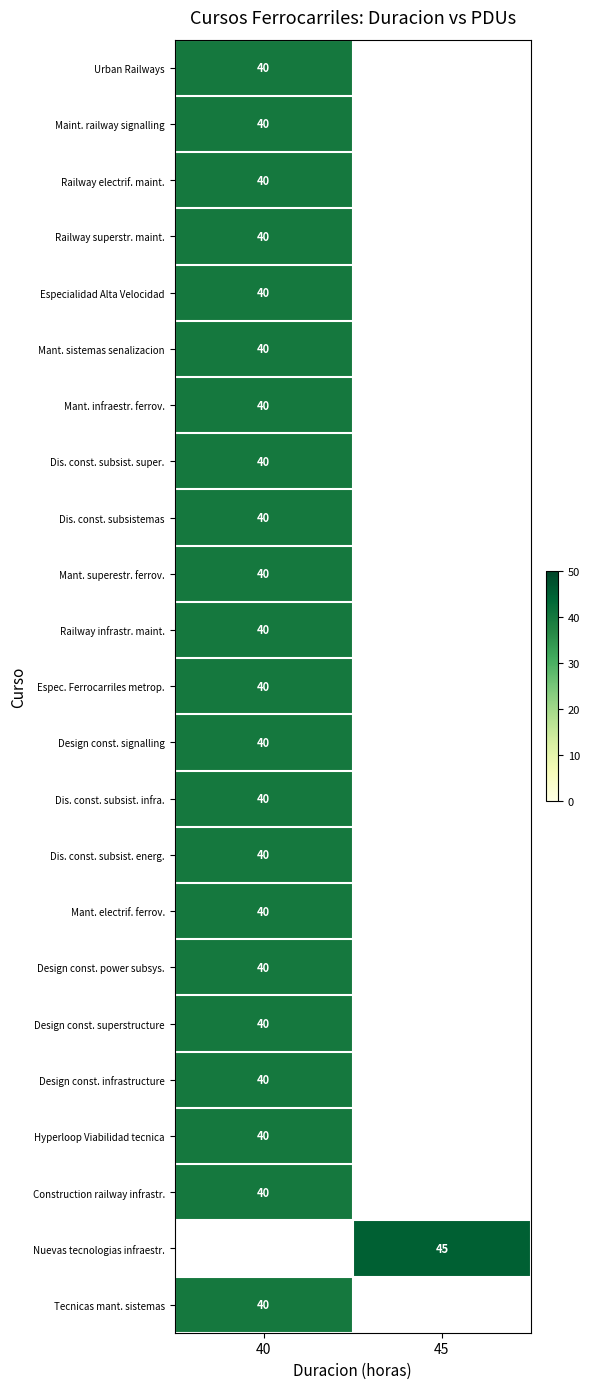

What is the minimum value shown in the chart?

40.0